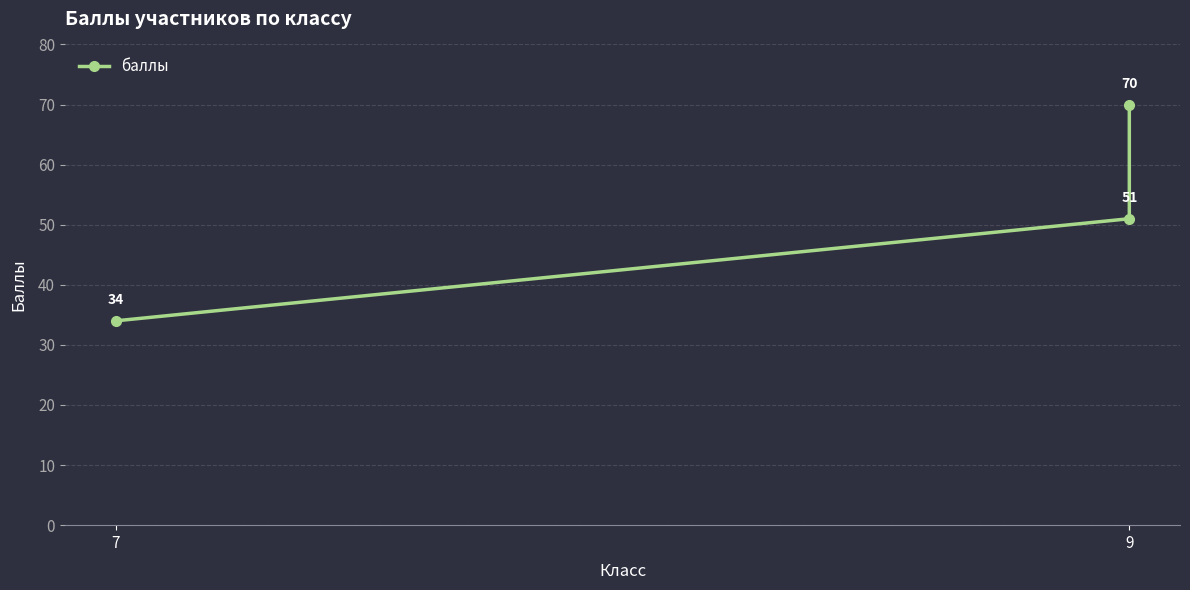

Reading left to right, extract all data points from this chart.

34	51	70